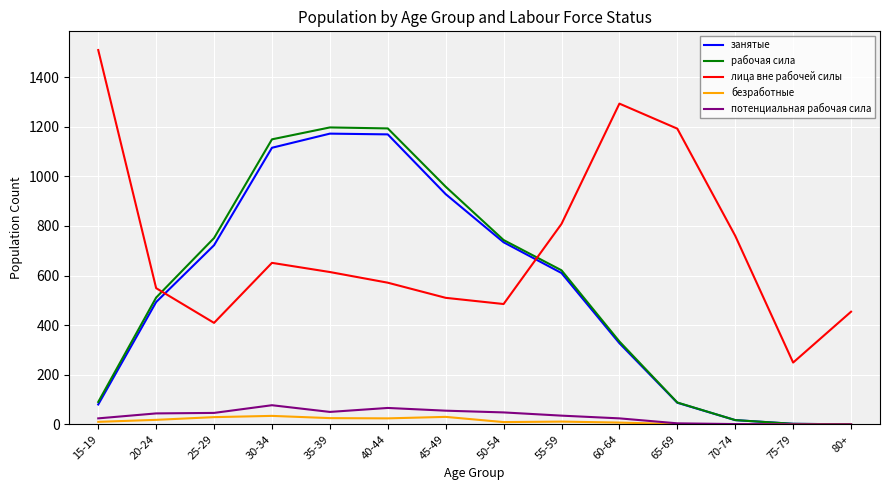

What is the average value of the лица вне рабочей силы series?

718